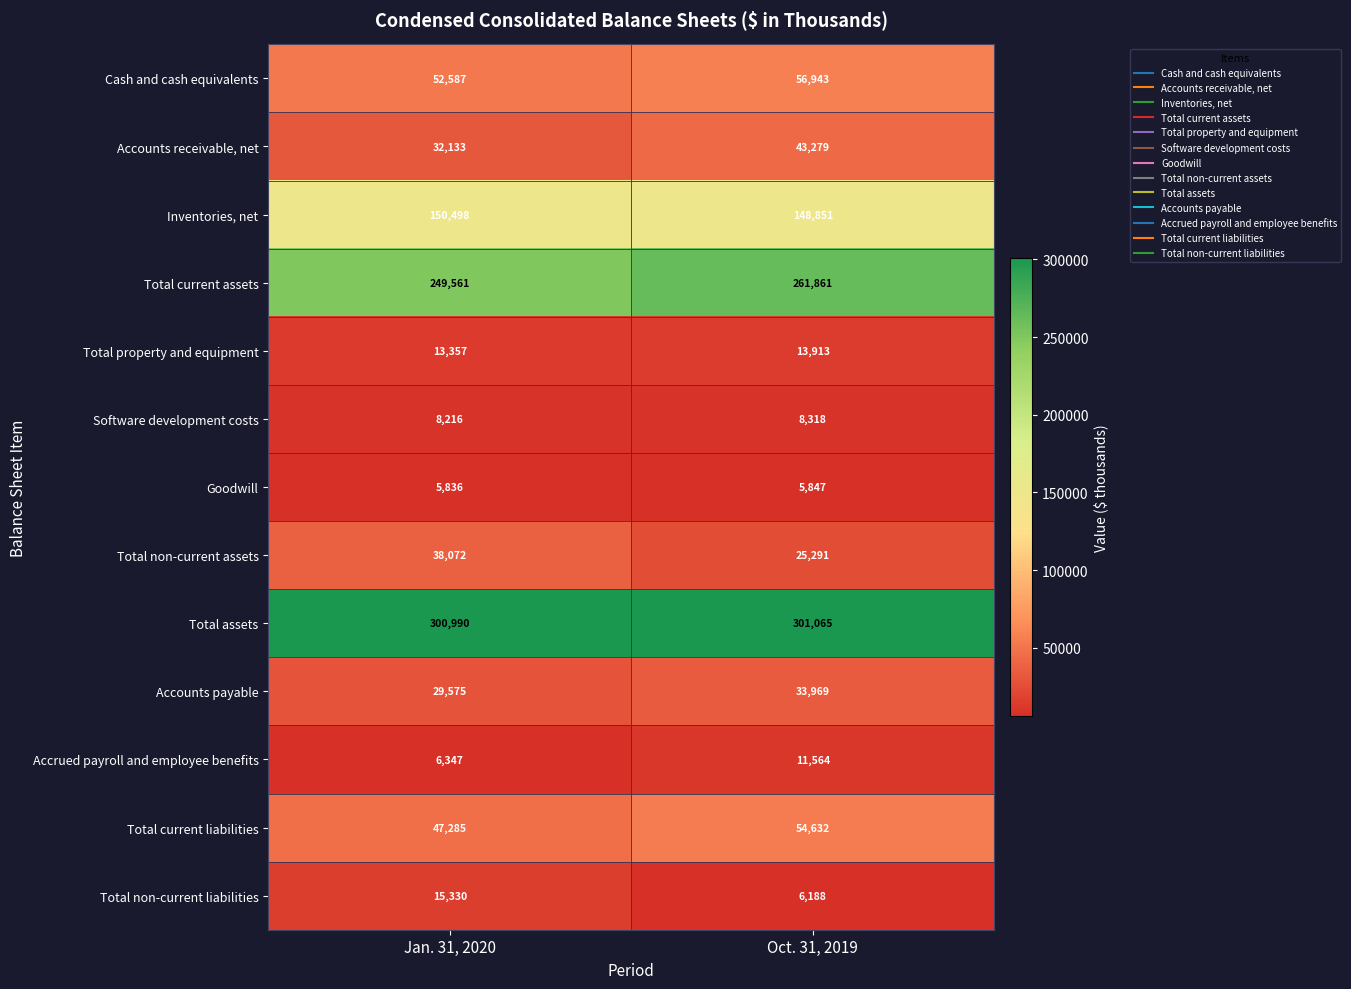

What is the difference between the Inventories, net values at Jan. 31, 2020 and Oct. 31, 2019?

1647